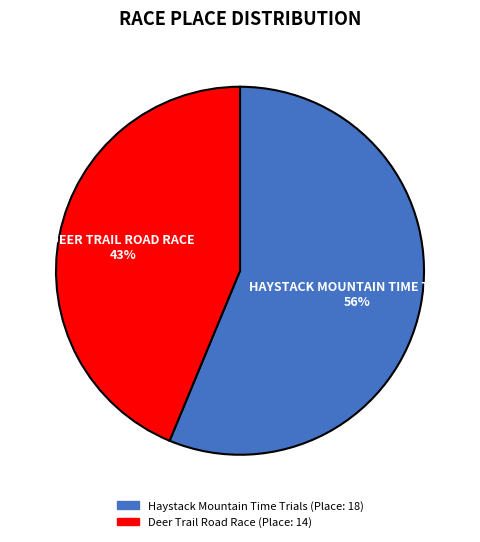

How many segments does this pie chart have?

2